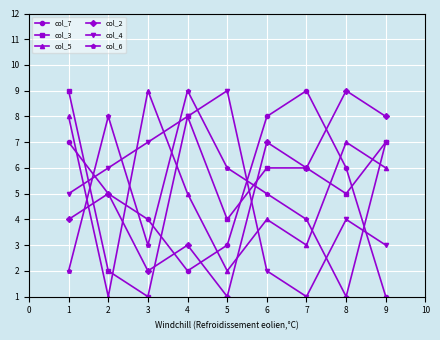

At which category does col_2 reach its first local valley?

3